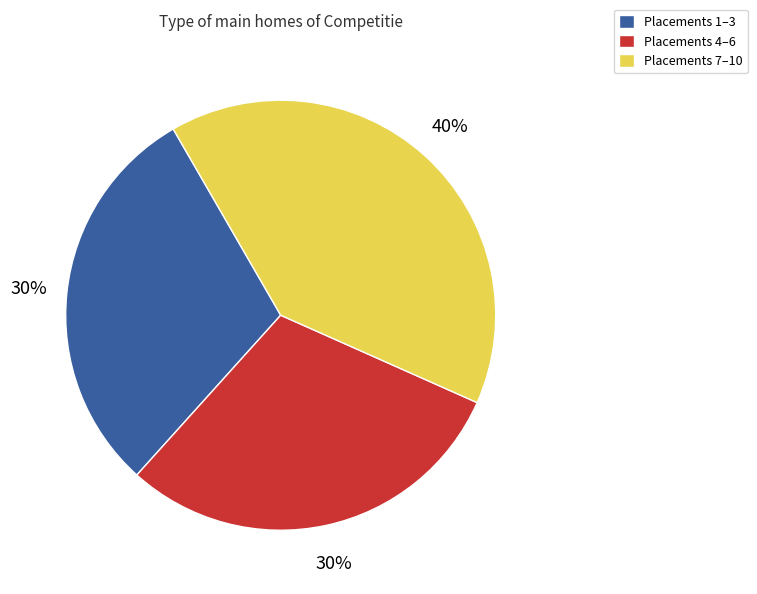

Is there a majority slice in this chart?

No